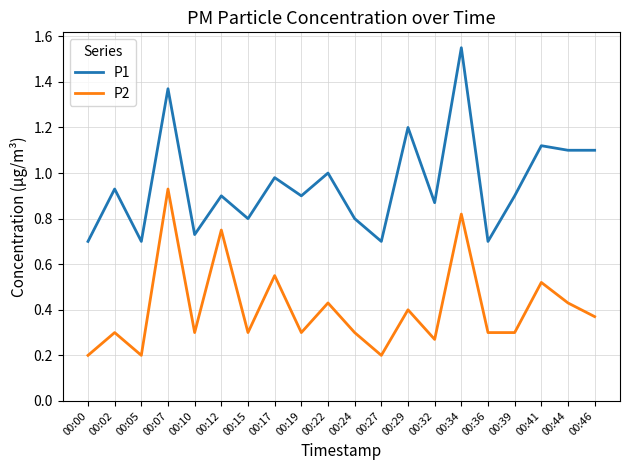

At how many categories does at least one series exceed 0?

20